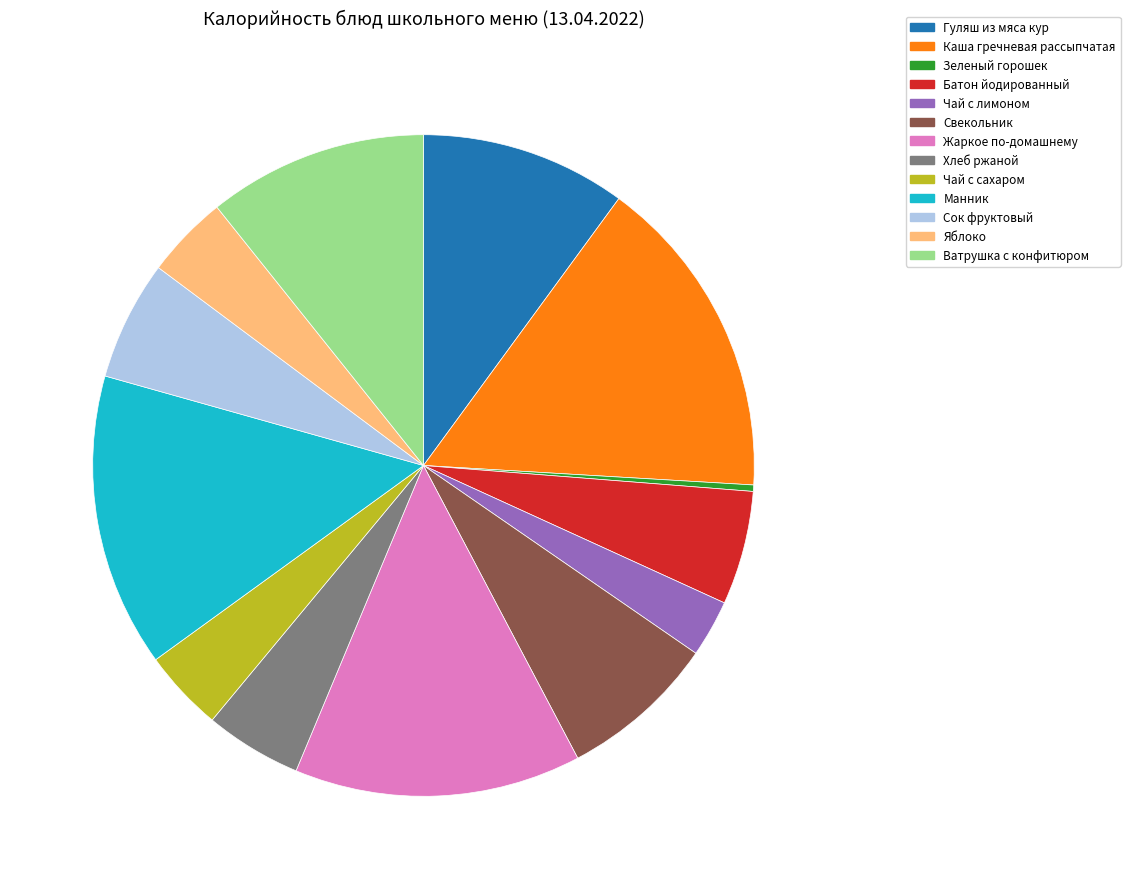

What is the ratio of the value at Свекольник to the value at Манник?

0.5